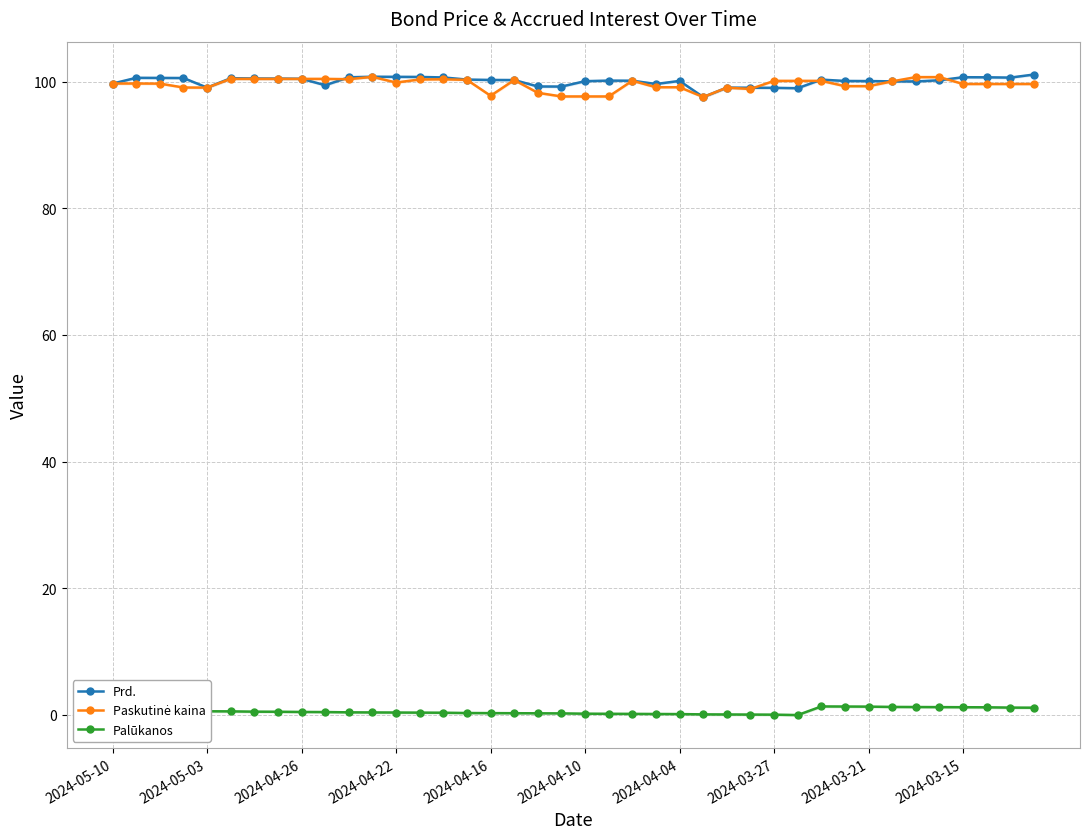

What is the total value across all series at 29?

199.1